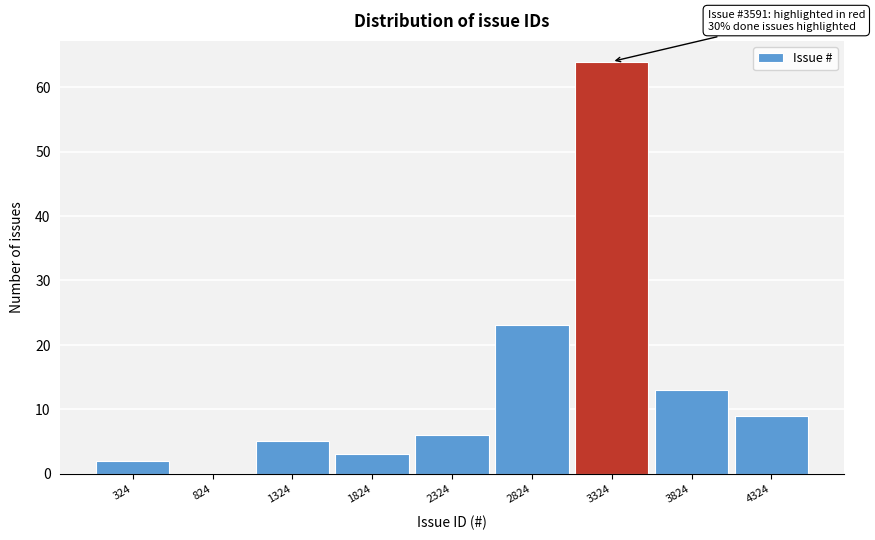

Reading right to left, transcribe all the data shown in this chart.

4324=9	3824=13	3324=64	2824=23	2324=6	1824=3	1324=5	824=0	324=2